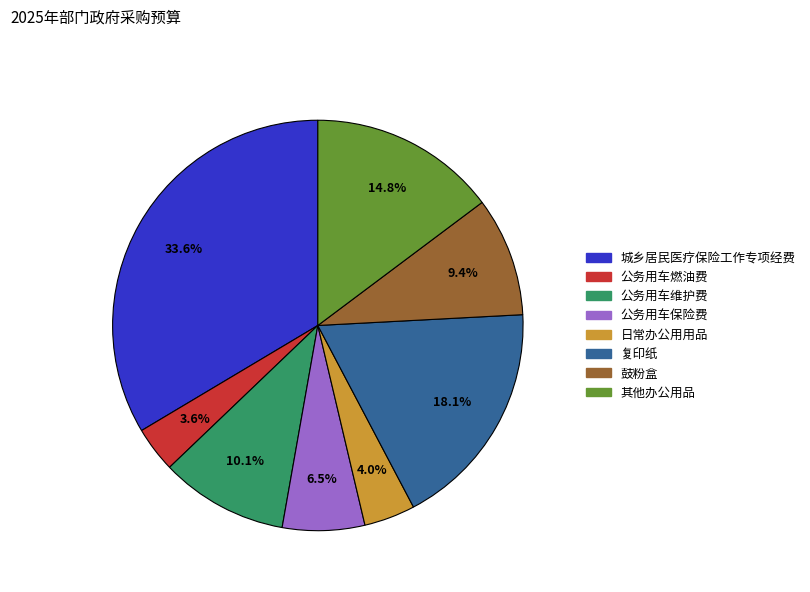

Is it true that 城乡居民医疗保险工作专项经费 is 22% of the pie?

False